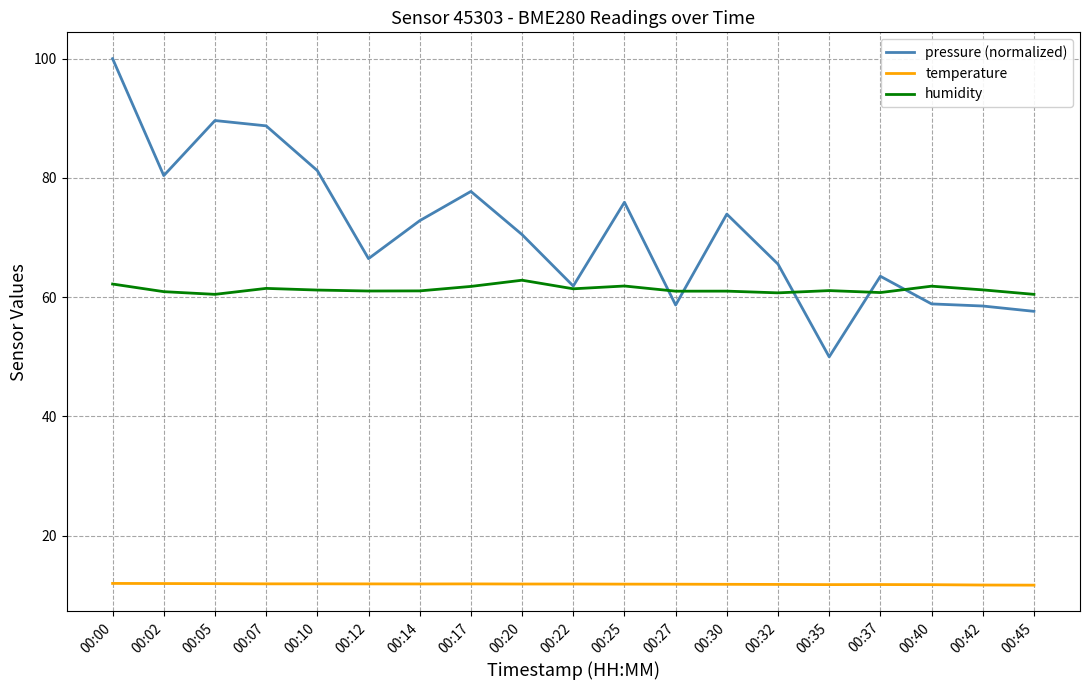

Which category has the lowest value in the pressure (normalized) series?

00:35